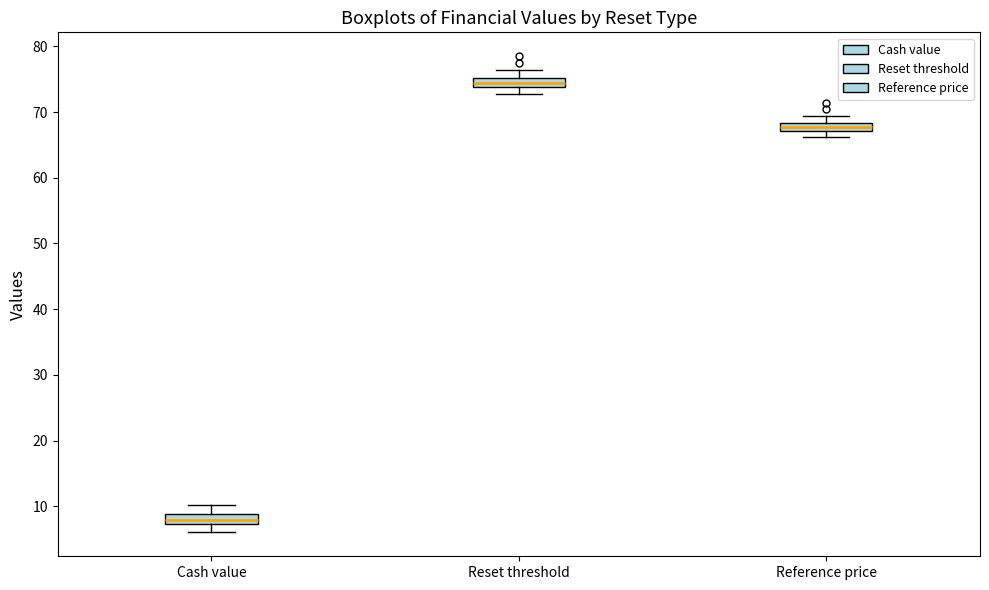

Which box's median line is the lowest?

Cash value